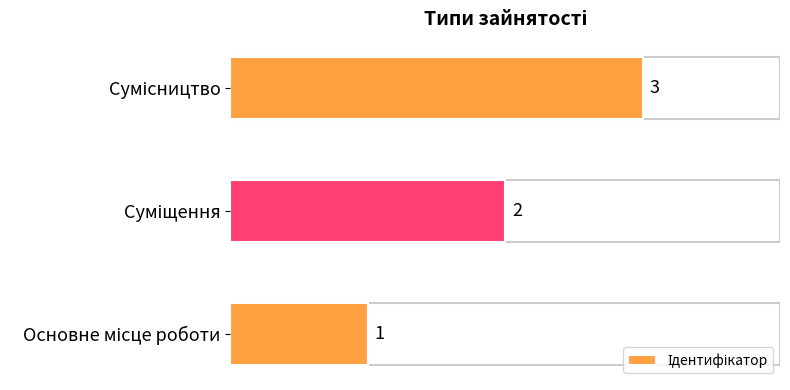

What is the maximum value shown in the chart?

3